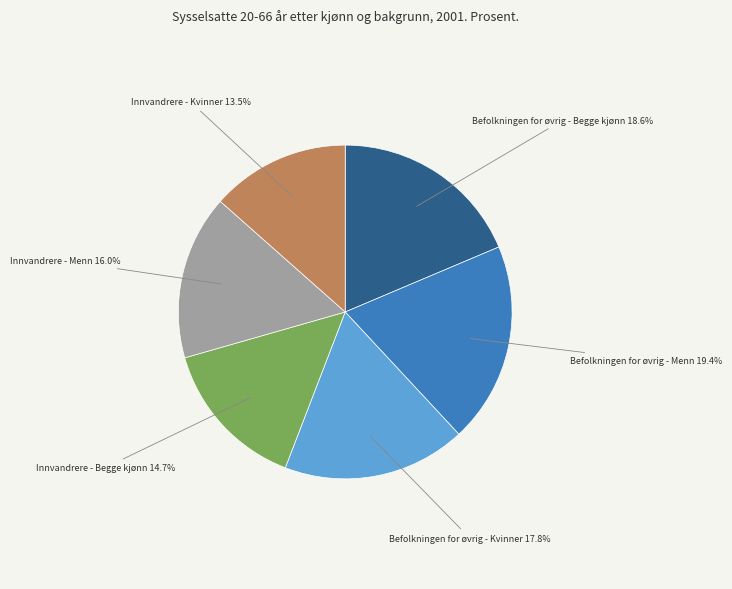

Is there a majority slice in this chart?

No